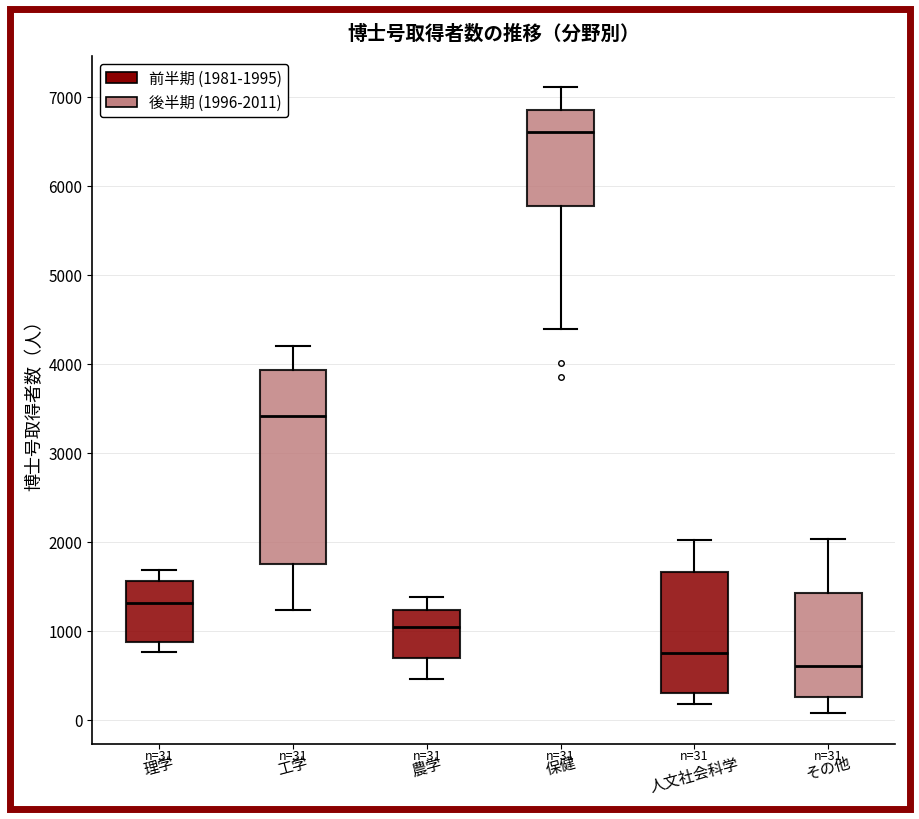

Comparing the boxes themselves (not the whiskers), which one is the tallest?

工学